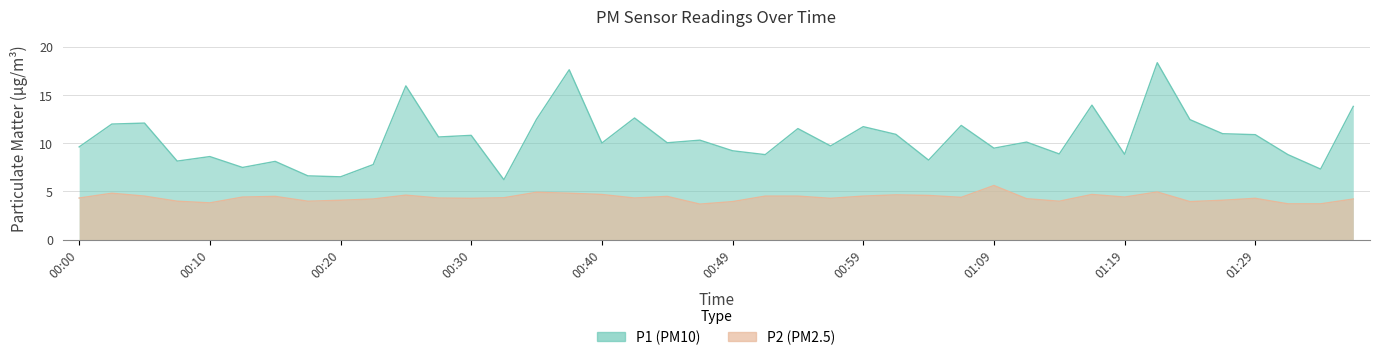

Does the chart have visible grid lines?

Yes